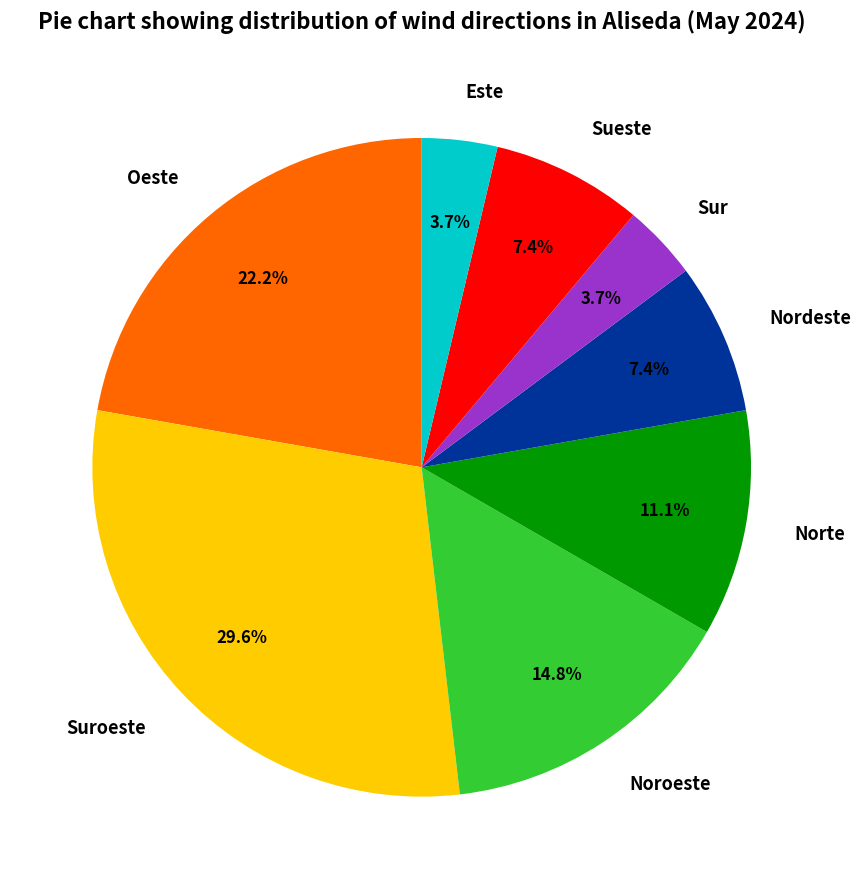

What percentage is the Noroeste slice, to the nearest percent?

15%